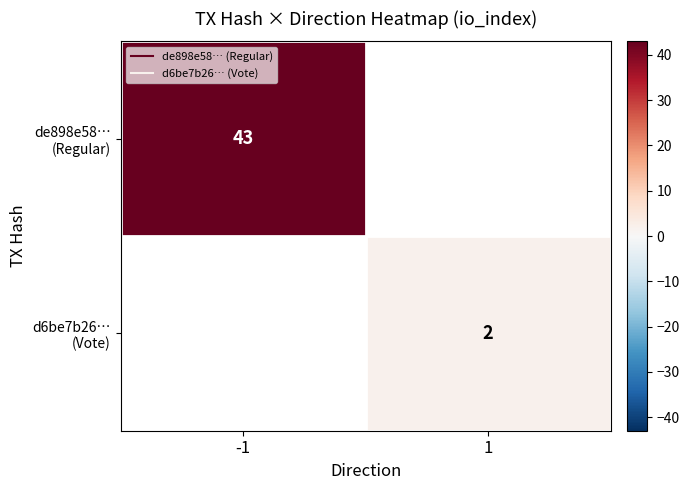

Rank the series at -1 from highest to lowest value.

de898e58… (Regular), d6be7b26… (Vote)